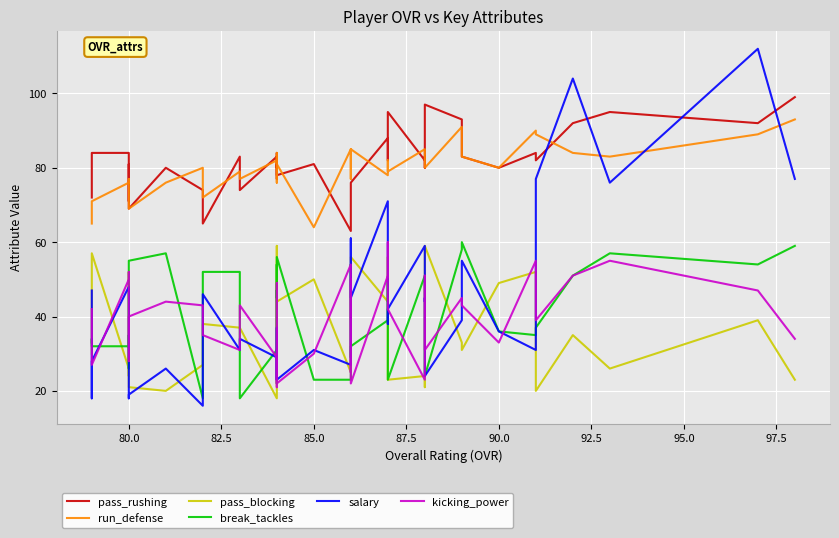

How many lines are shown in the chart?

6